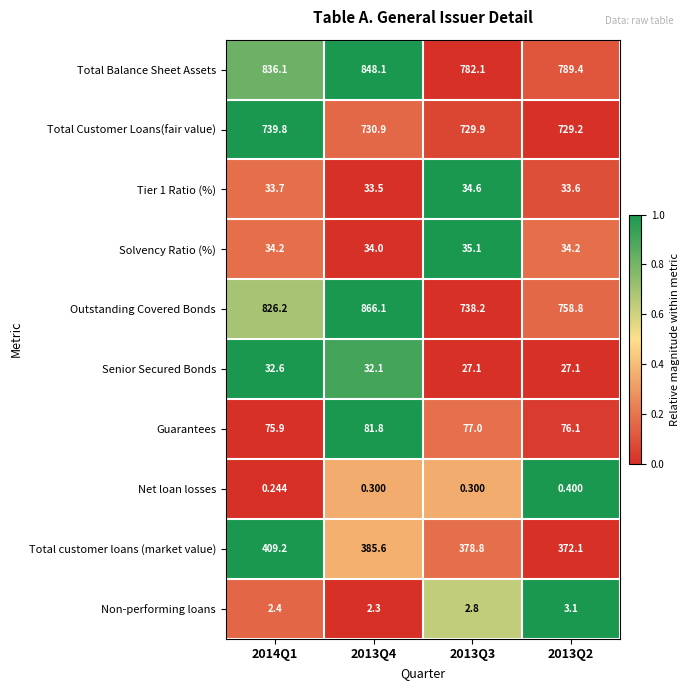

How many data points does each series have?

4